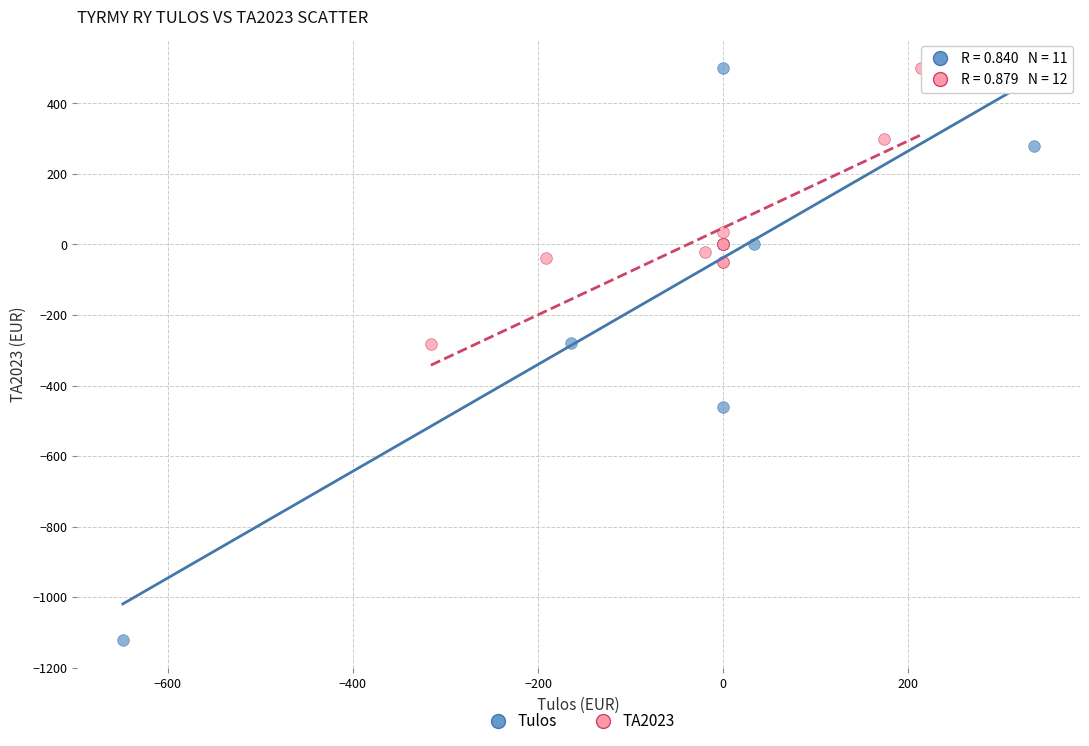

Which series reaches the minimum Y coordinate?

Tulos